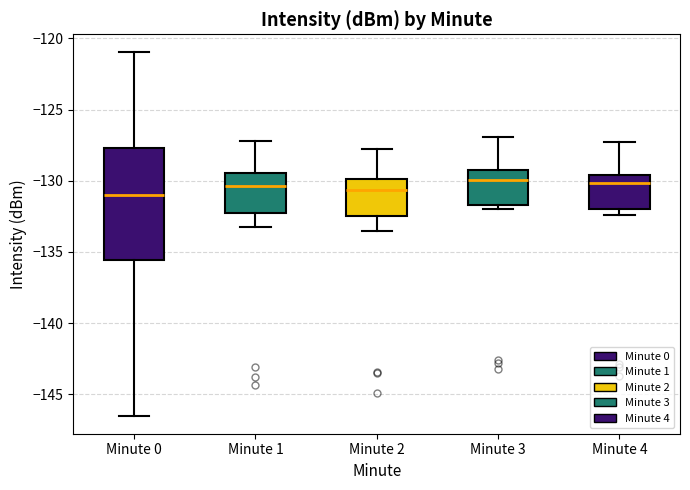

Reading left to right, transcribe this box plot: for each box, give where its median line is, the range the box spans, and where its two whiskers end, as read against the y-axis. The values are not printed on the chart, so give them approximately, as read against the axis.

Minute 0: median -131.0, box -135.5 to -127.5, whiskers -146.5 to -121.0
Minute 1: median -130.5, box -132.0 to -129.5, whiskers -133.5 to -127.0
Minute 2: median -130.5, box -132.5 to -130.0, whiskers -133.5 to -128.0
Minute 3: median -130.0, box -131.5 to -129.0, whiskers -132.0 to -127.0
Minute 4: median -130.0, box -132.0 to -129.5, whiskers -132.5 to -127.5